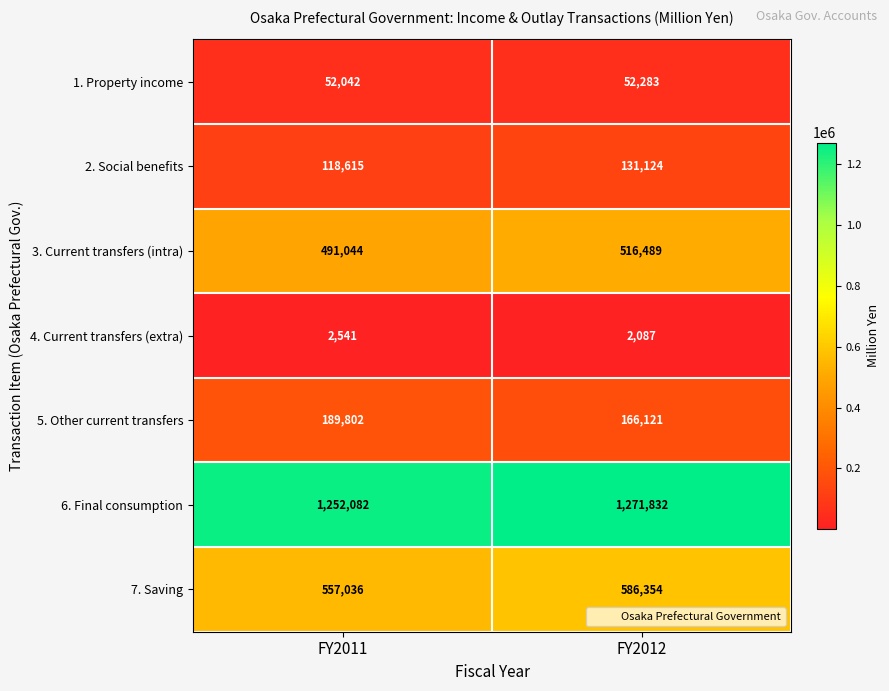

At which label does 2. Social benefits reach its minimum?

FY2011